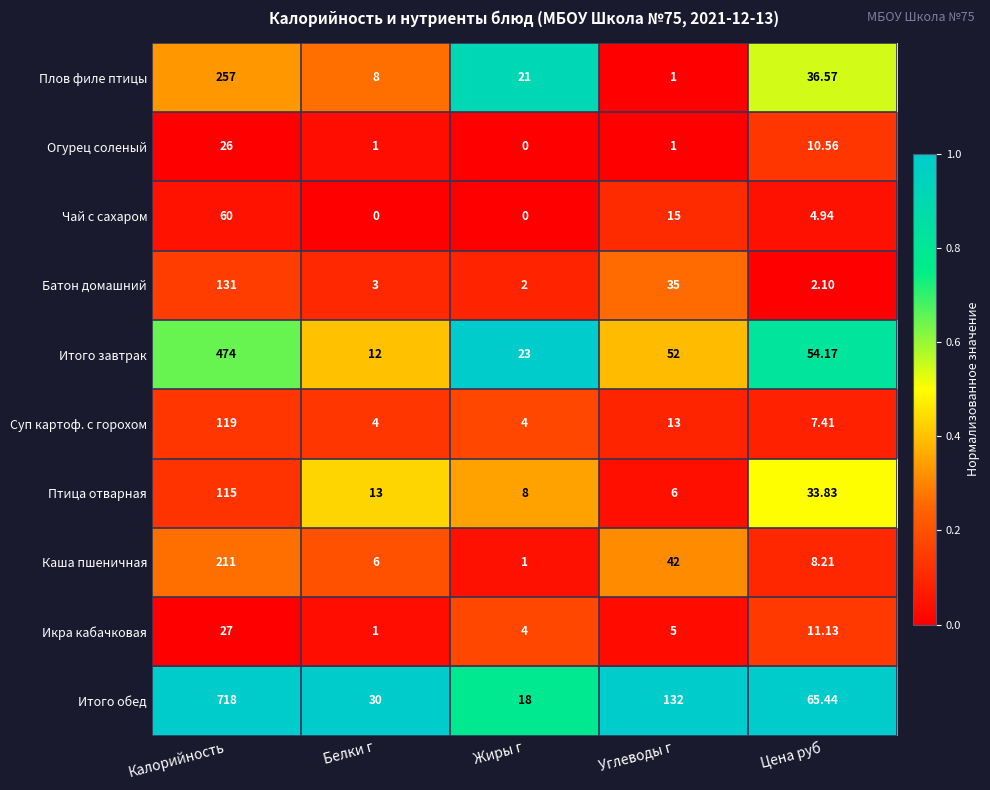

Between Белки г and Углеводы г, which series saw the biggest shift?

Итого обед